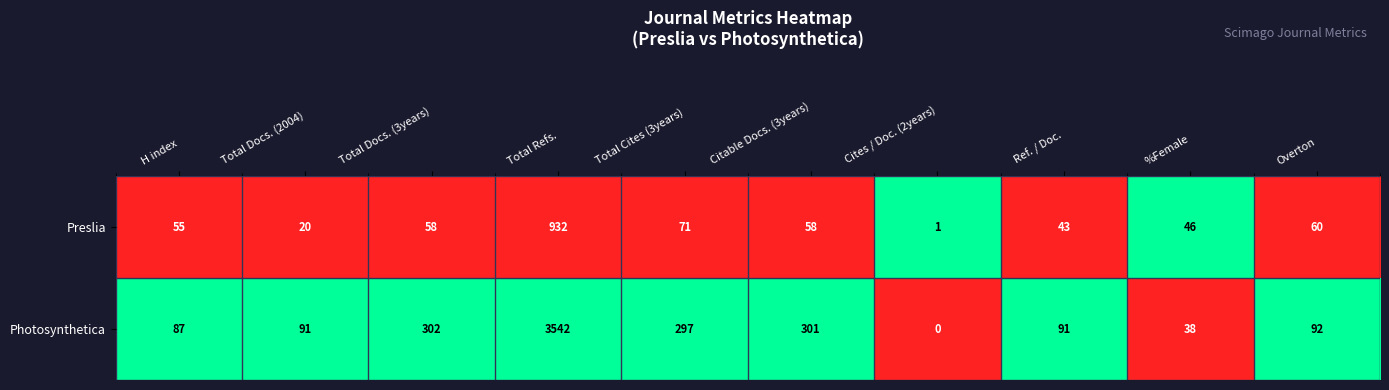

What is the maximum value shown in the chart?

3542